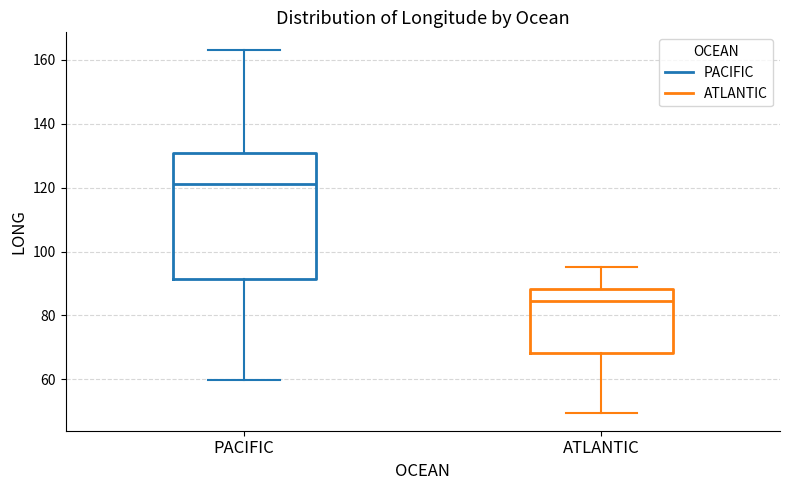

Reading left to right, read every box against the y-axis: the position of its median line, the range the box covers, and the ends of its whiskers. The values are not printed on the chart, so give them approximately, as read against the axis.

PACIFIC: median 122, box 92 to 130, whiskers 60 to 162
ATLANTIC: median 84, box 68 to 88, whiskers 50 to 96